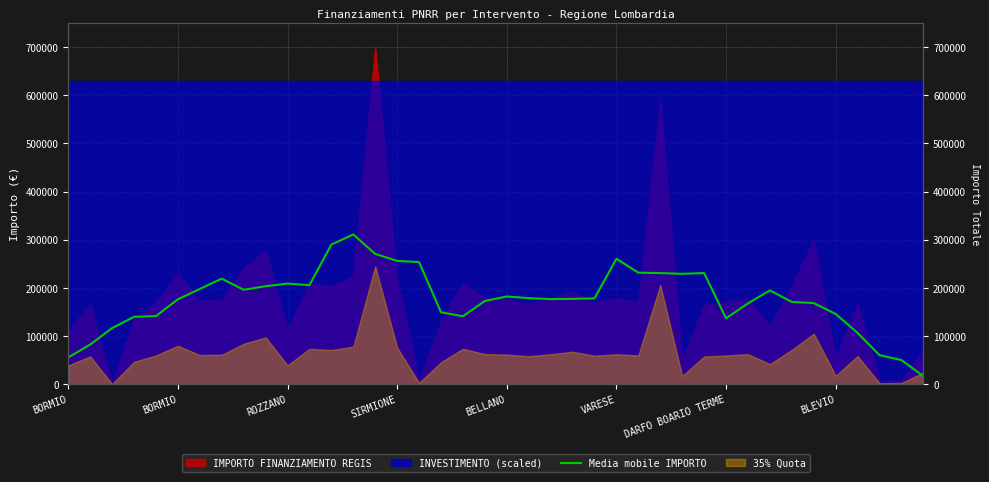

Is it true that the value at 31 is 60841.5?

False